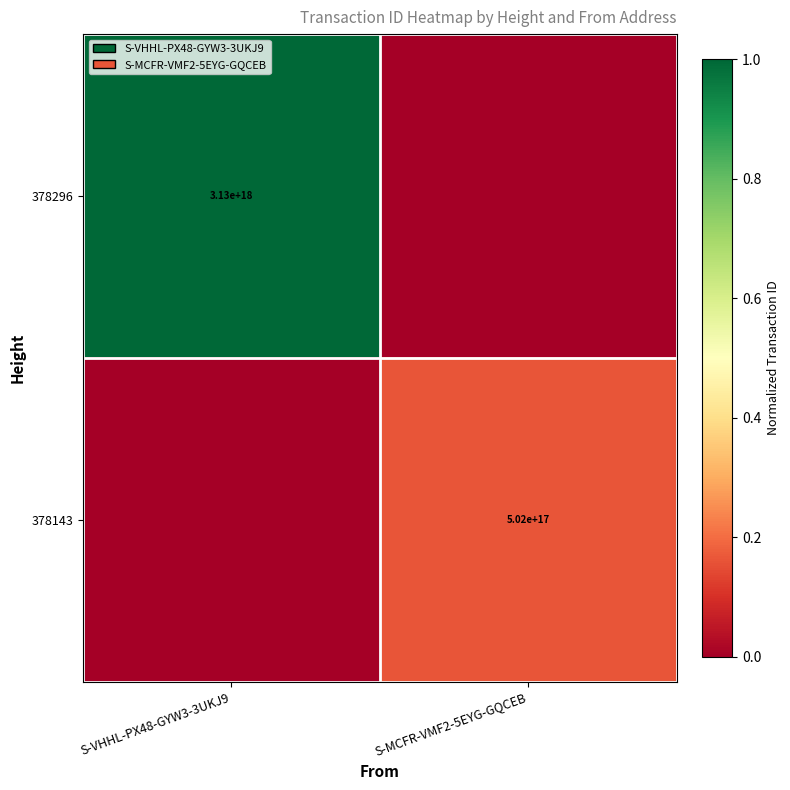

The value of 378143 at S-MCFR-VMF2-5EYG-GQCEB is 502000000000000000. True or false?

True